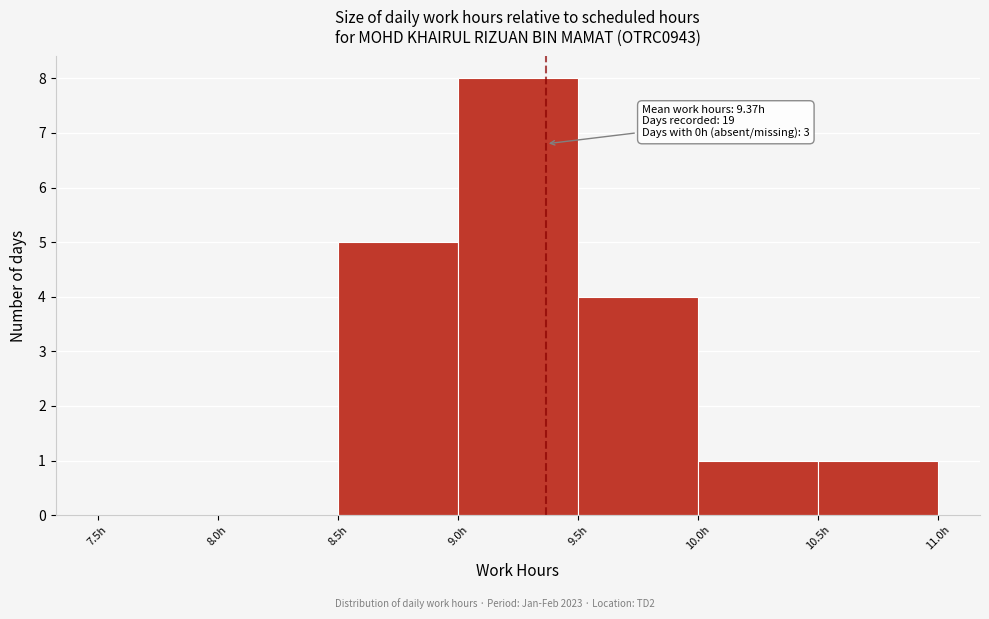

Over which range of the x-axis is the bar tallest?

9.0 to 9.5